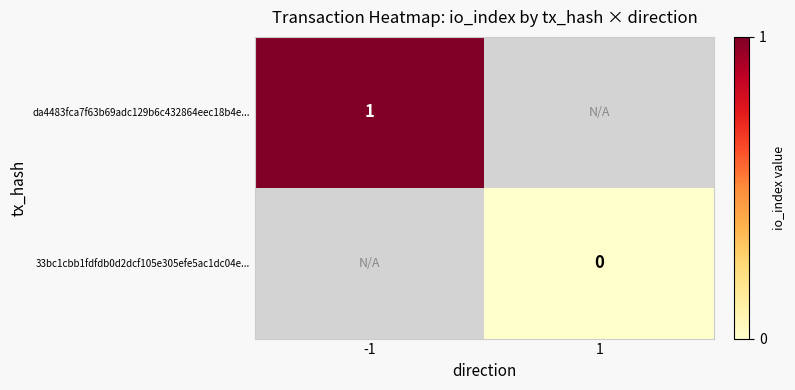

Is it true that da4483fca7f63b69adc129b6c432864eec18b4e... equals 1 at -1?

True